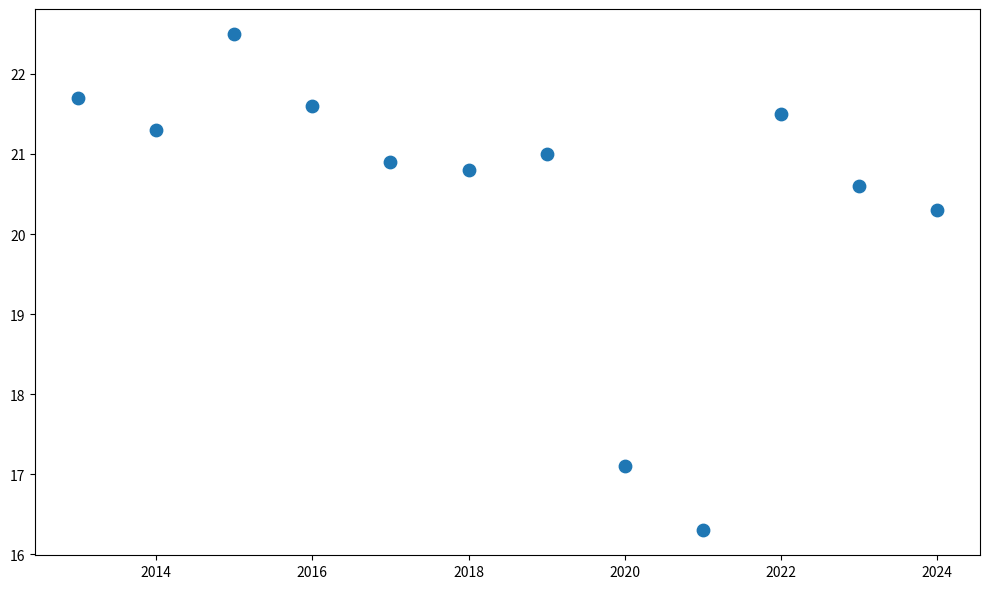

What is the average Y value?

20.5